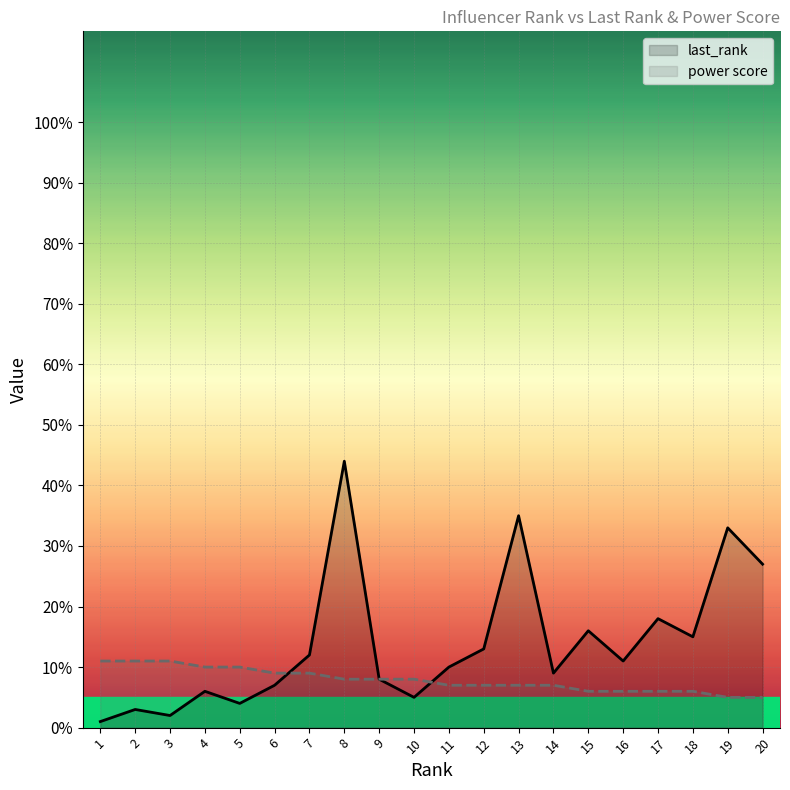

What is the sum of the last_rank values at 16 and 6?

18